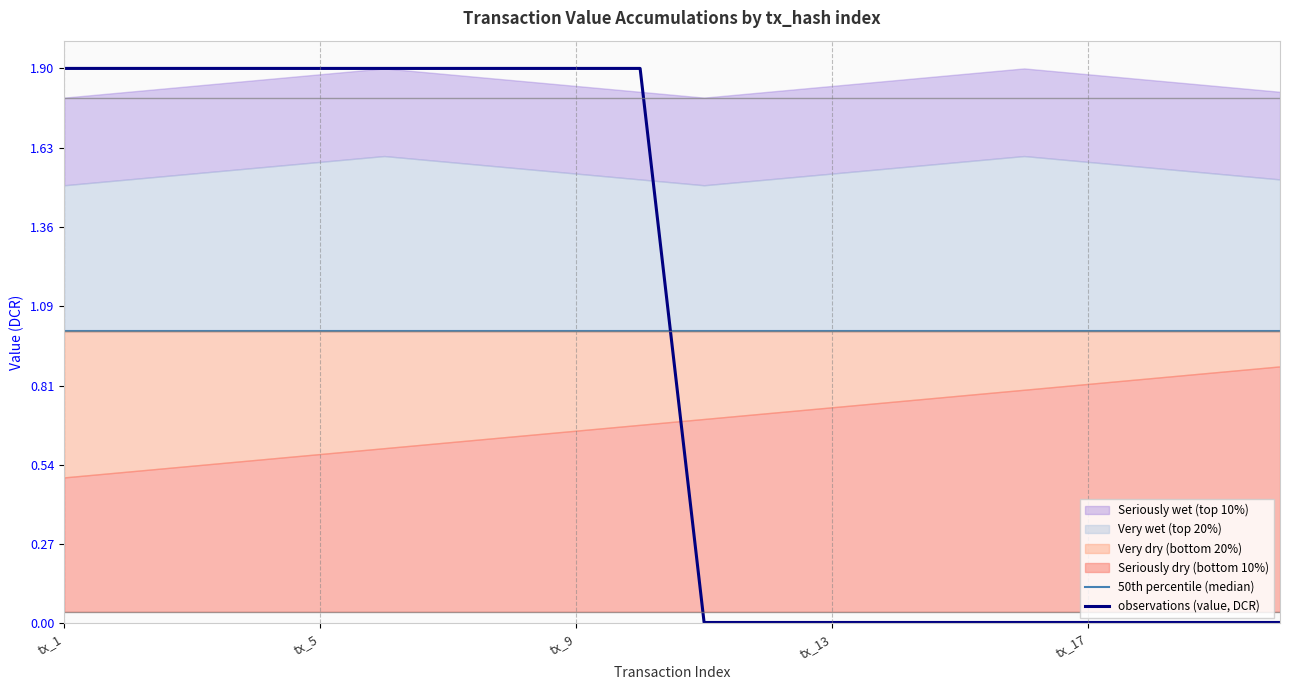

Read the observations (value, DCR) value at tx_9.

1.9